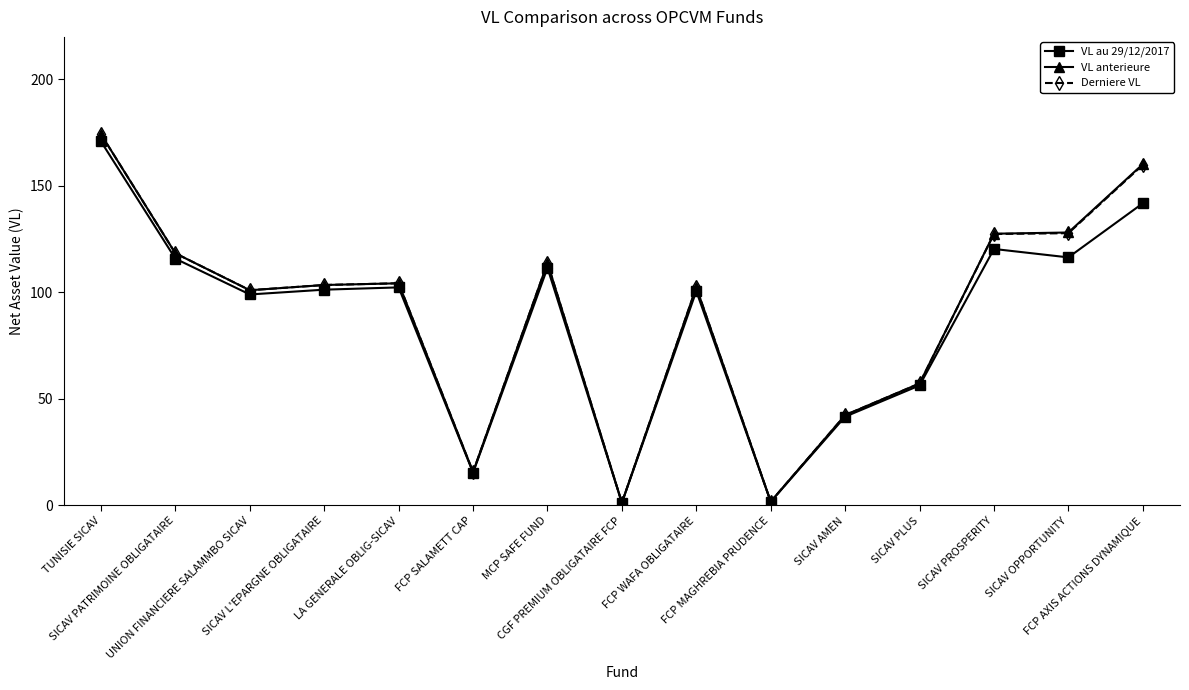

Which series changed the most between SICAV PLUS and SICAV OPPORTUNITY?

VL anterieure